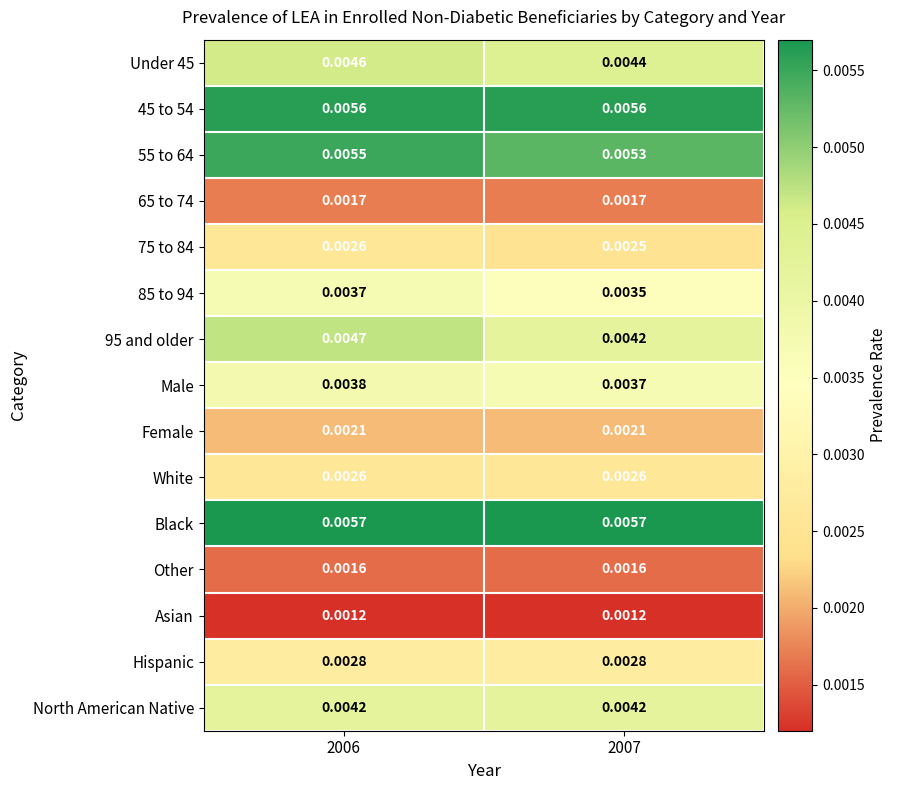

Which series has the largest total across all categories?

Black